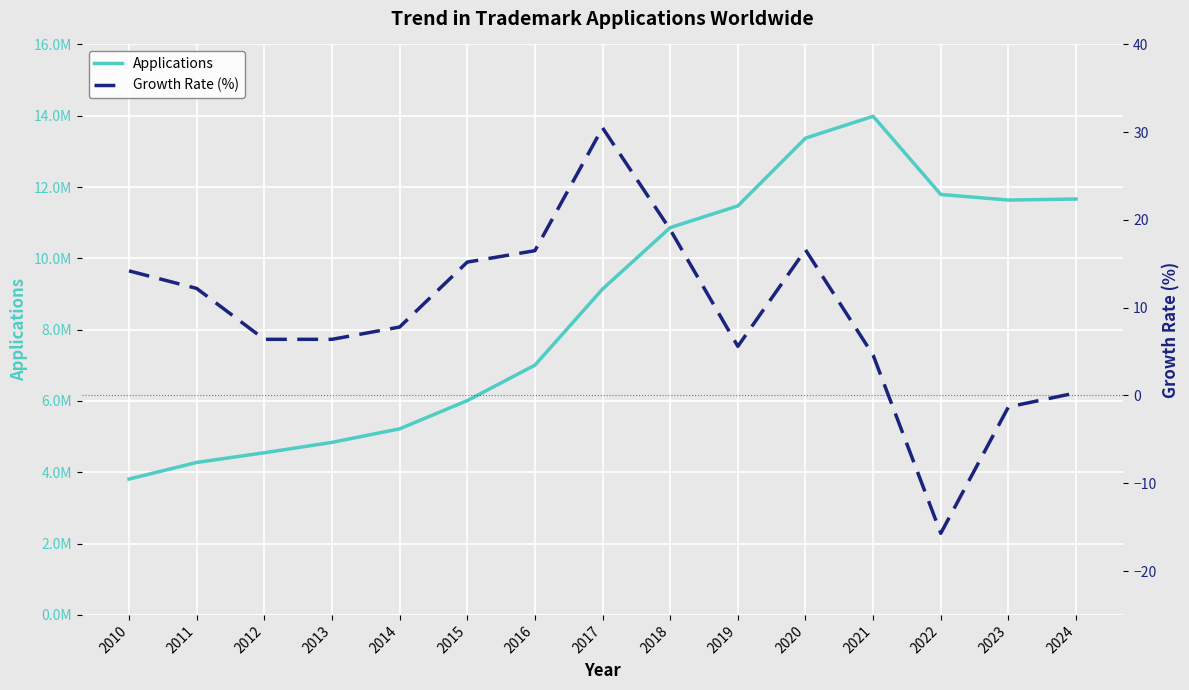

What is the difference between the second highest and minimum values in the Growth Rate (%) series?

34.6